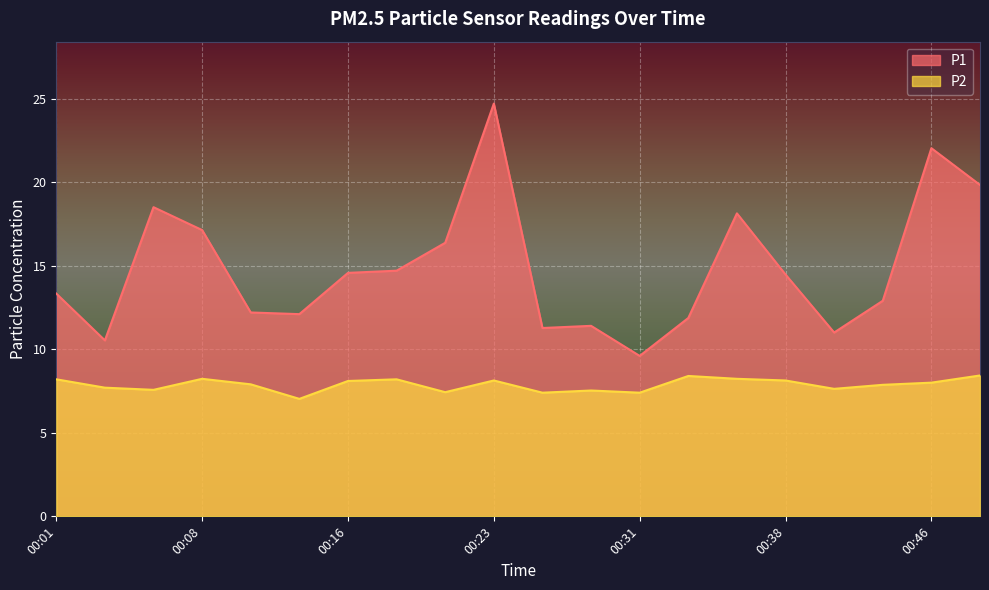

True or false: P2 has more than 0 interior local peaks.

True